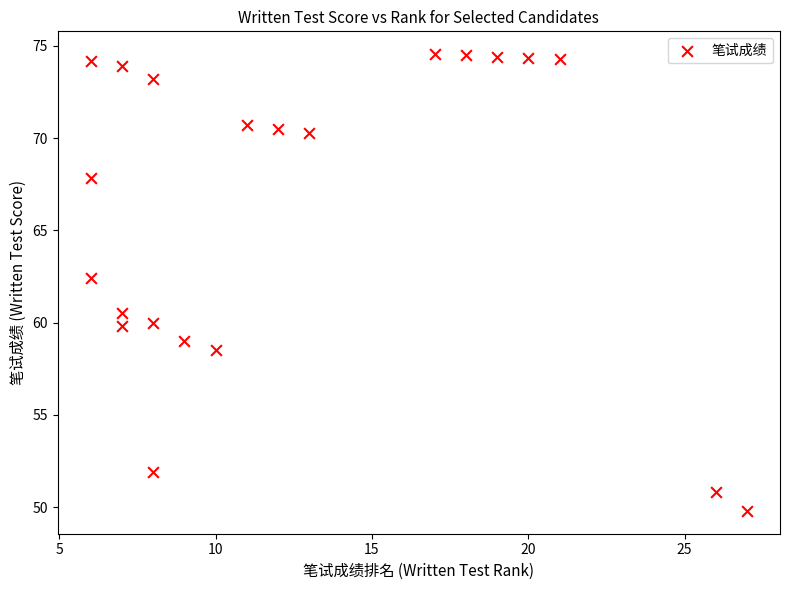

What Y value in the scatter plot is closest to 62?

62.4